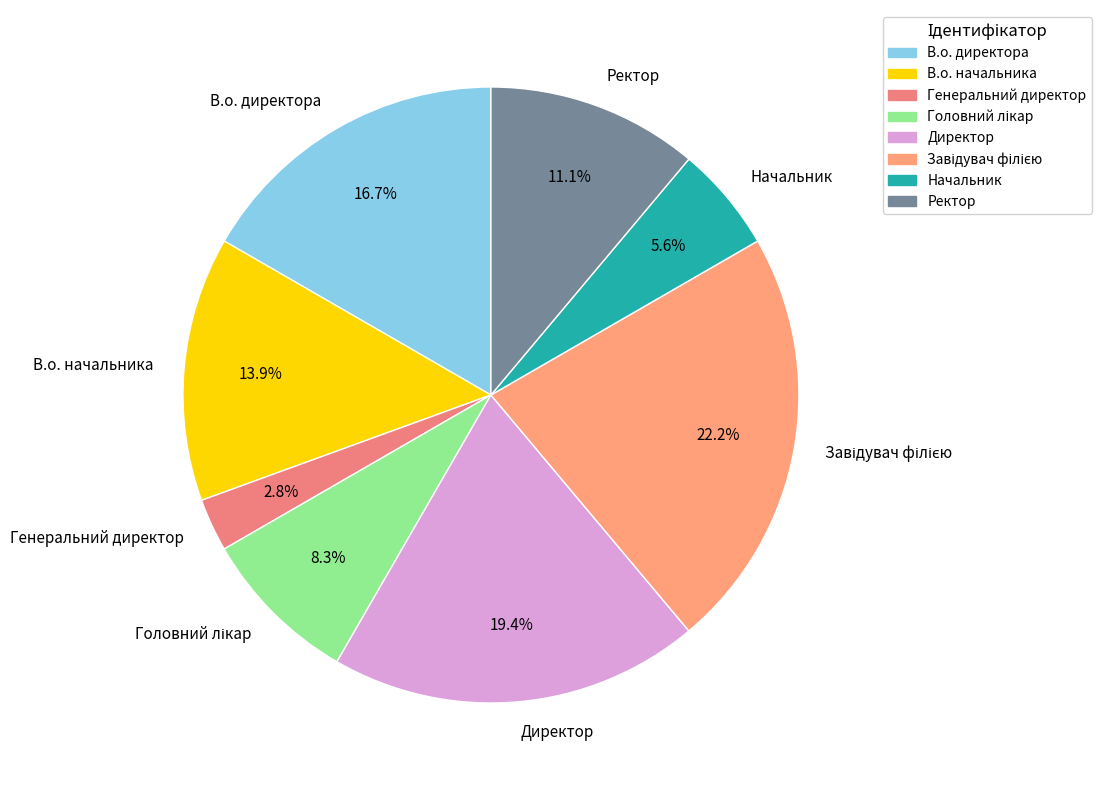

What portion of the pie excludes Начальник?

94.4%